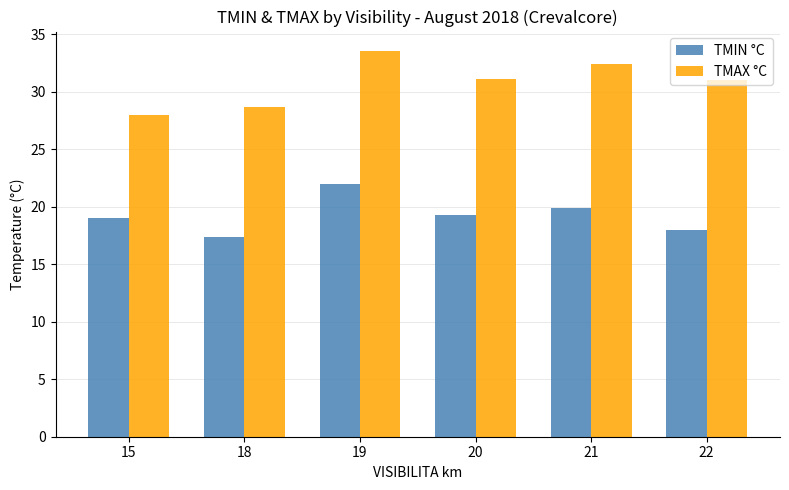

What is the highest value of the TMIN °C series?

22.0